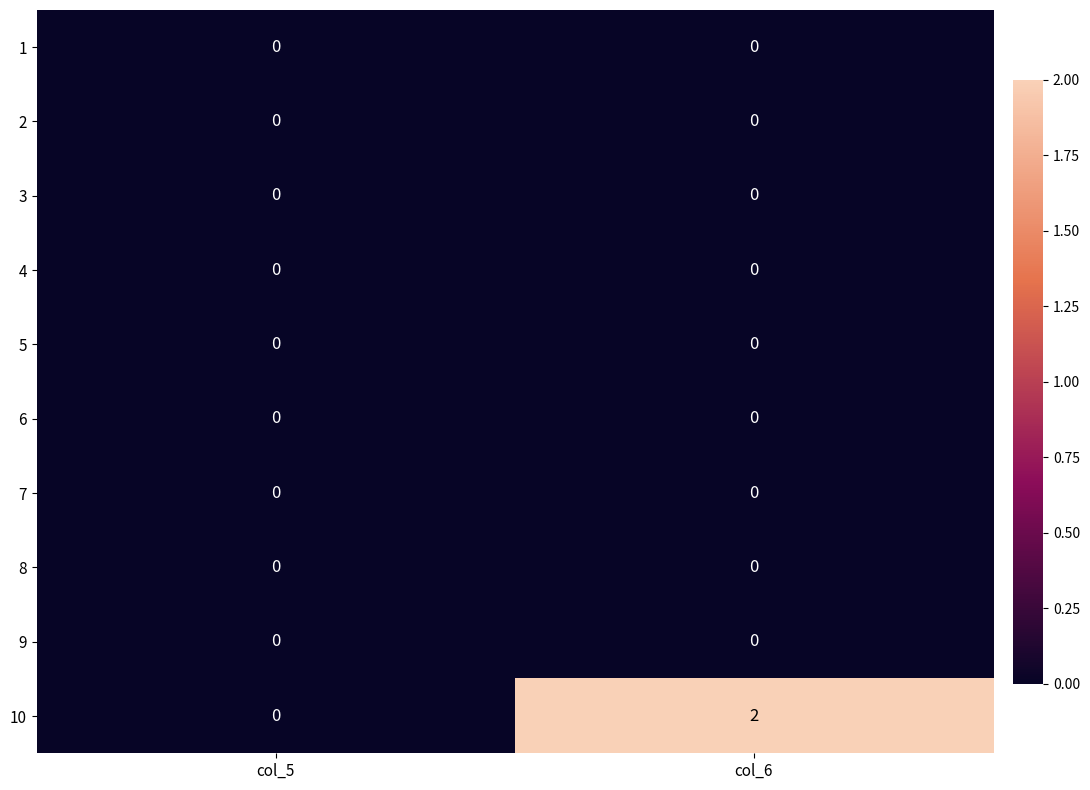

Reading right to left, extract all data points from this chart.

1: col_6=0	col_5=0
2: col_6=0	col_5=0
3: col_6=0	col_5=0
4: col_6=0	col_5=0
5: col_6=0	col_5=0
6: col_6=0	col_5=0
7: col_6=0	col_5=0
8: col_6=0	col_5=0
9: col_6=0	col_5=0
10: col_6=2	col_5=0